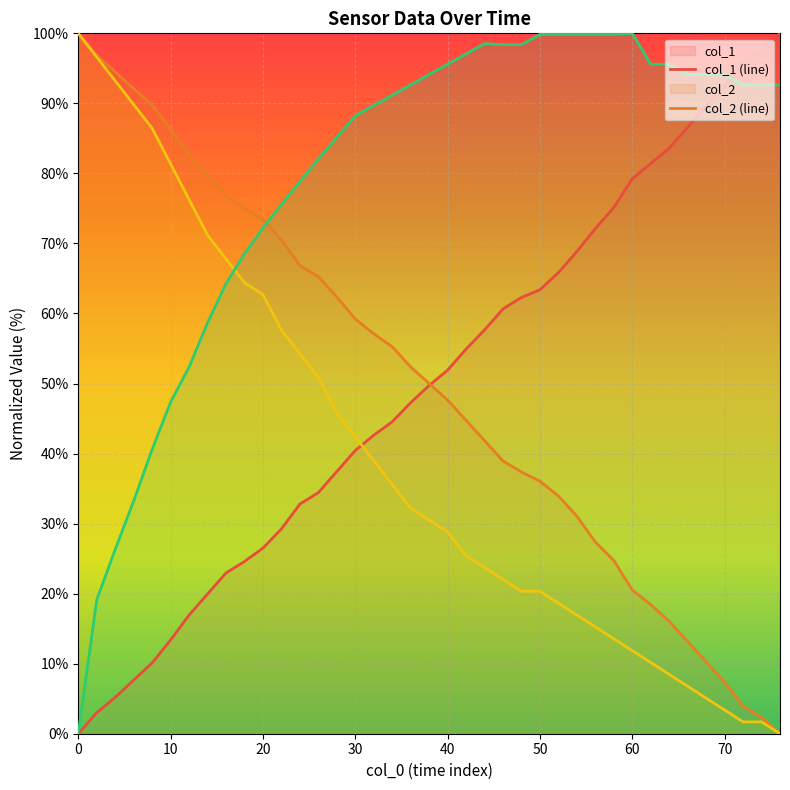

What is the maximum value shown in the chart?

100.0